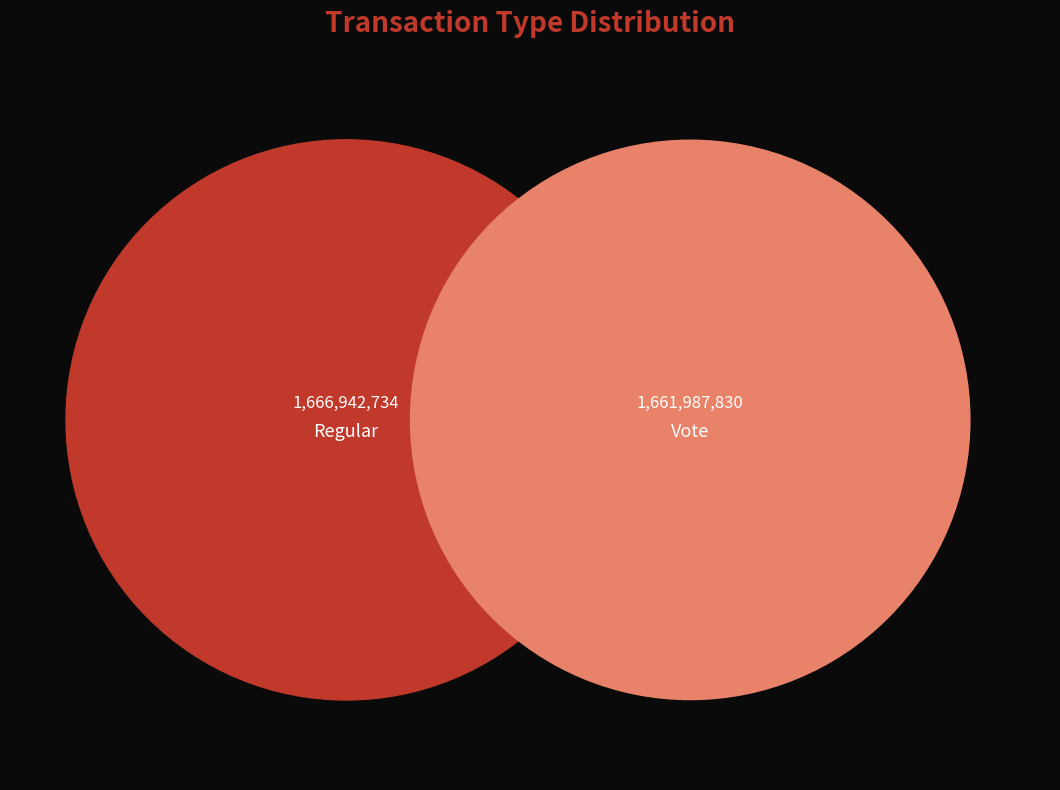

To the nearest percent, what portion does Regular represent?

50%